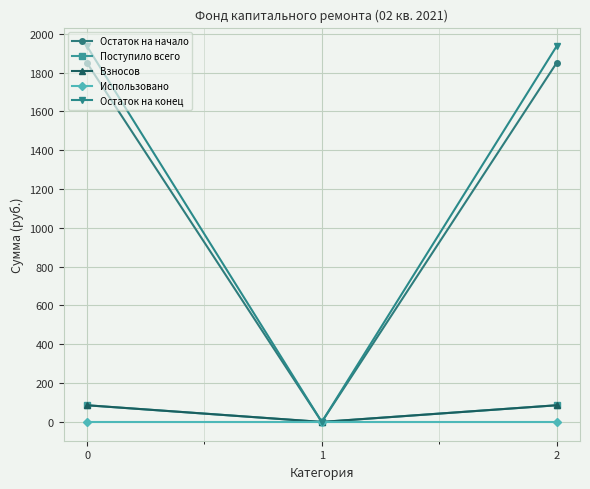

How many lines are shown in the chart?

5